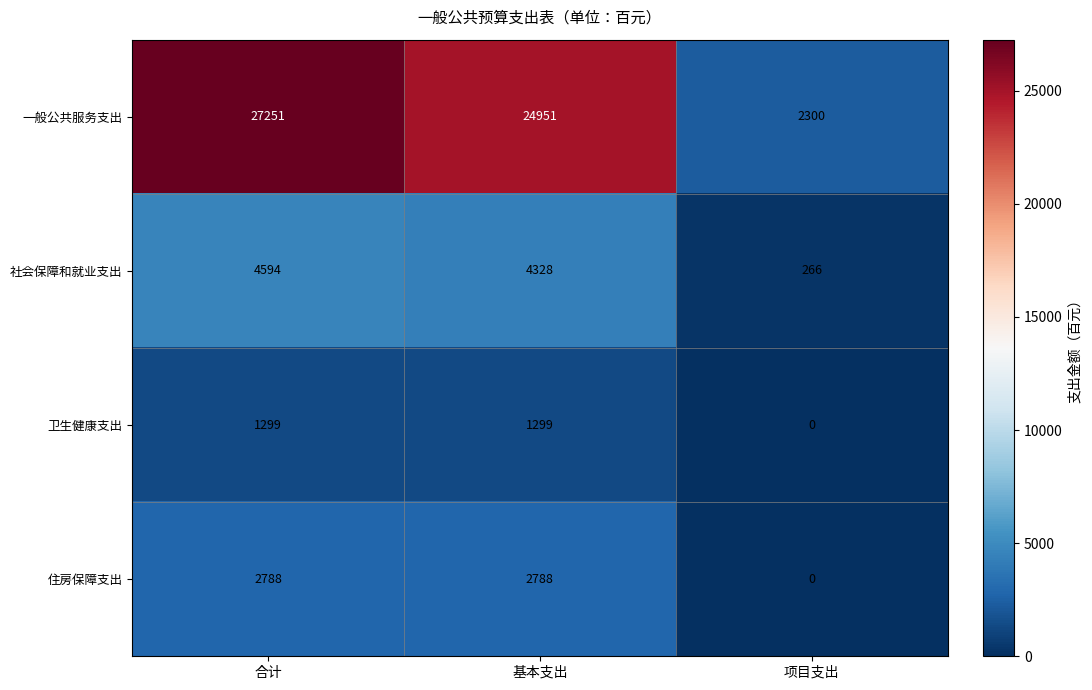

Which series has the largest range (max minus min)?

一般公共服务支出